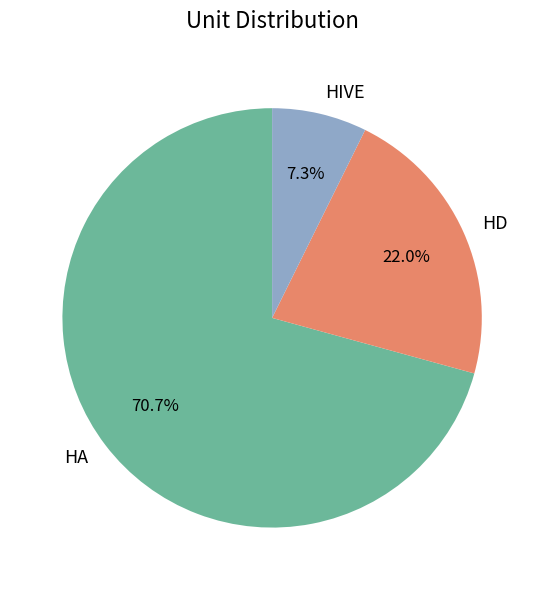

Between HIVE and HA, which is larger?

HA